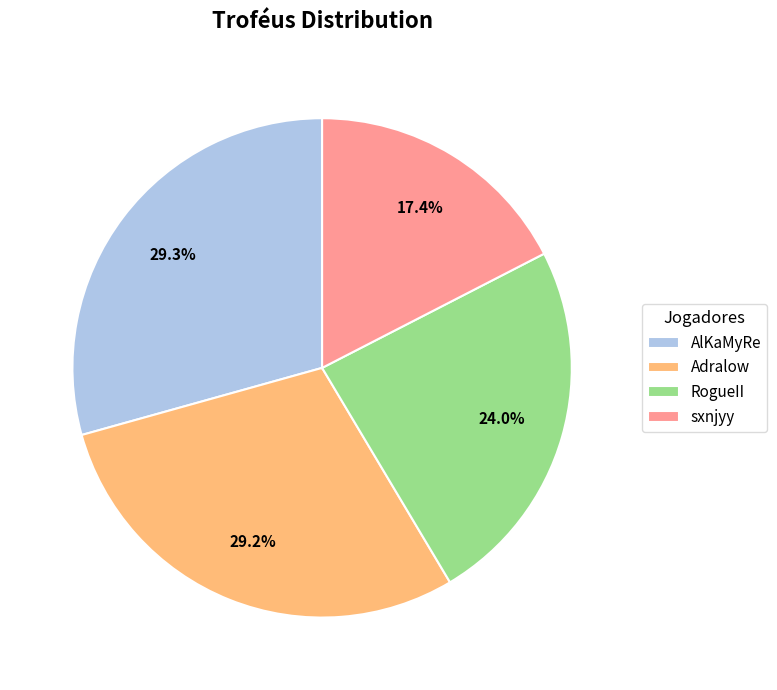

How many slices are in this pie chart?

4